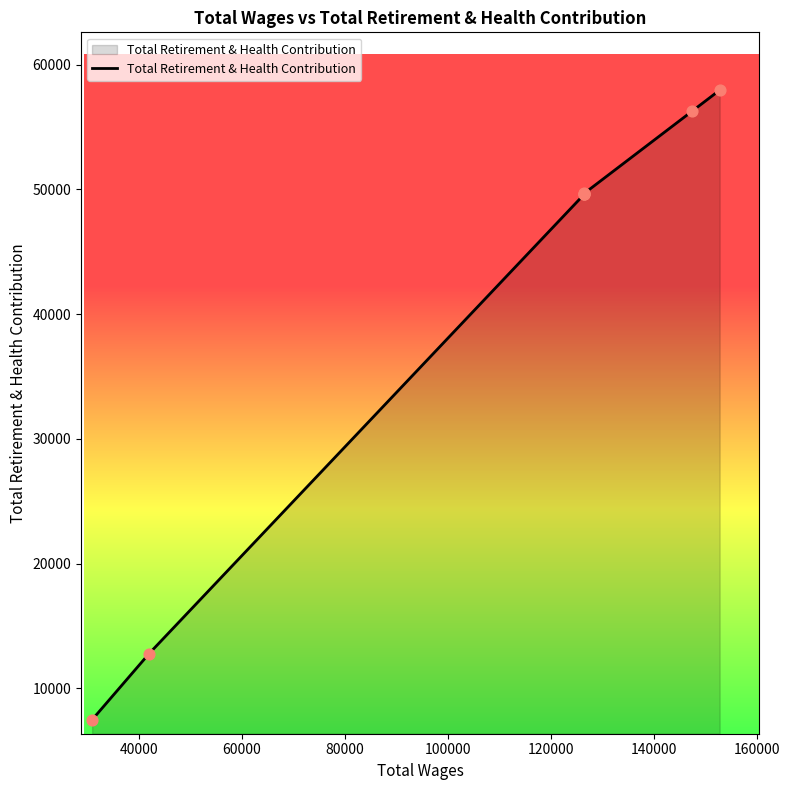

What is the ratio of the value at 100000 to the value at 40000?

3.9